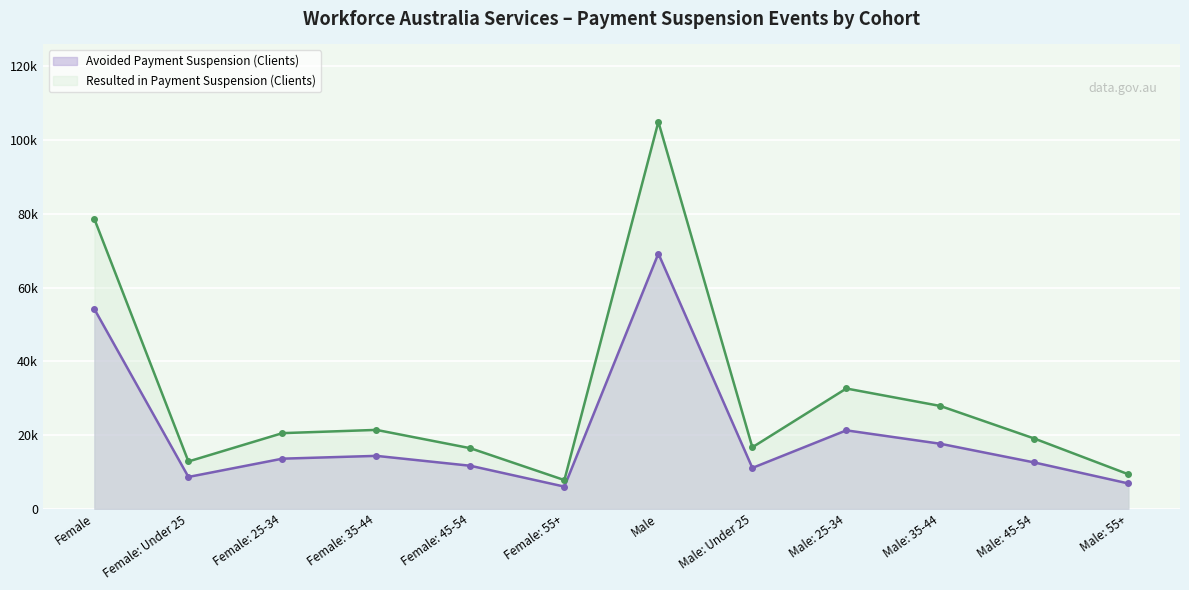

What is the difference between the Resulted in Payment Suspension (Clients) values at Male: 35-44 and Male: Under 25?

11210